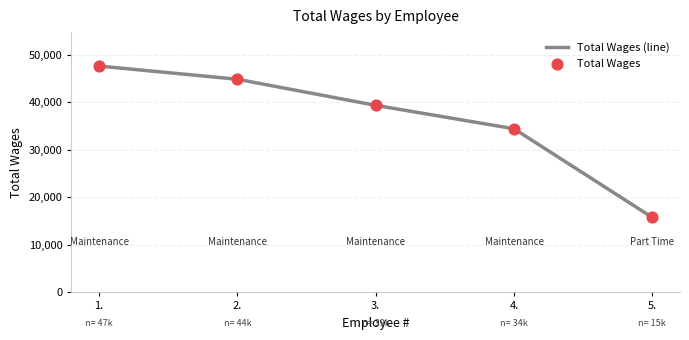

What is the change in value from 2. to 3.?

-5488